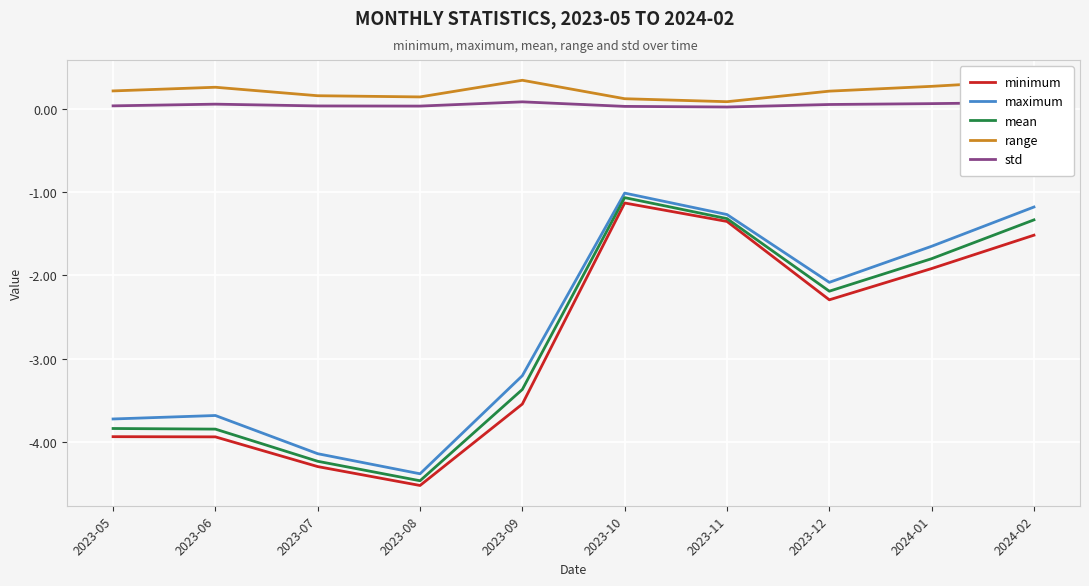

What is the total value across all series at 2023-08?

-13.2